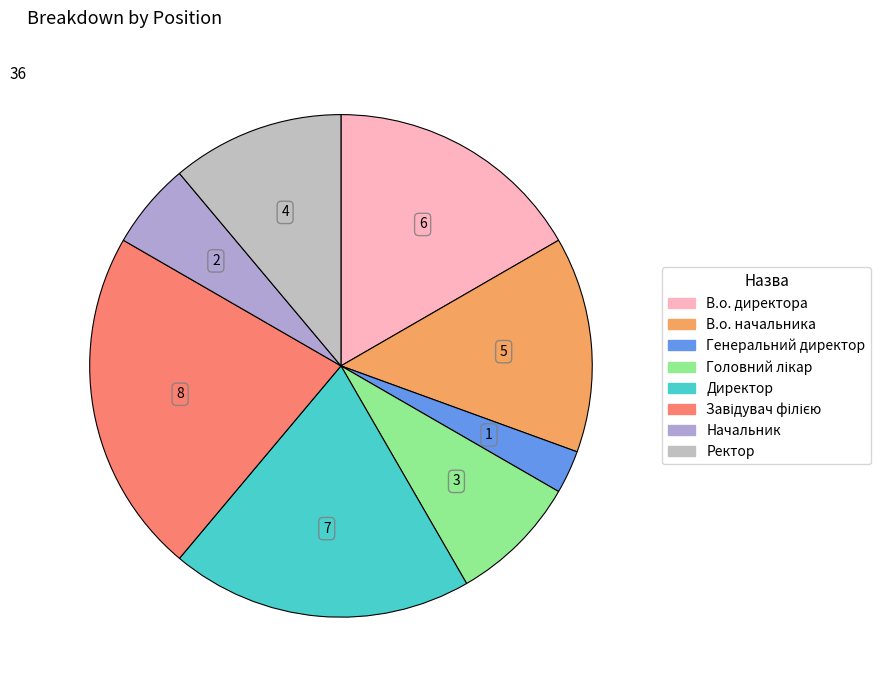

Is there any slice that represents more than half of the pie?

No